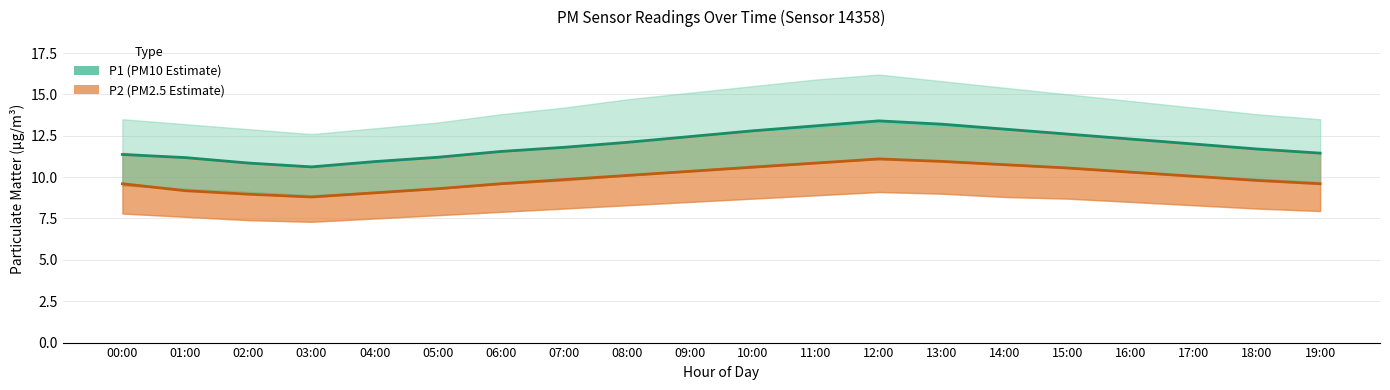

What position from the right is 08:00?

12